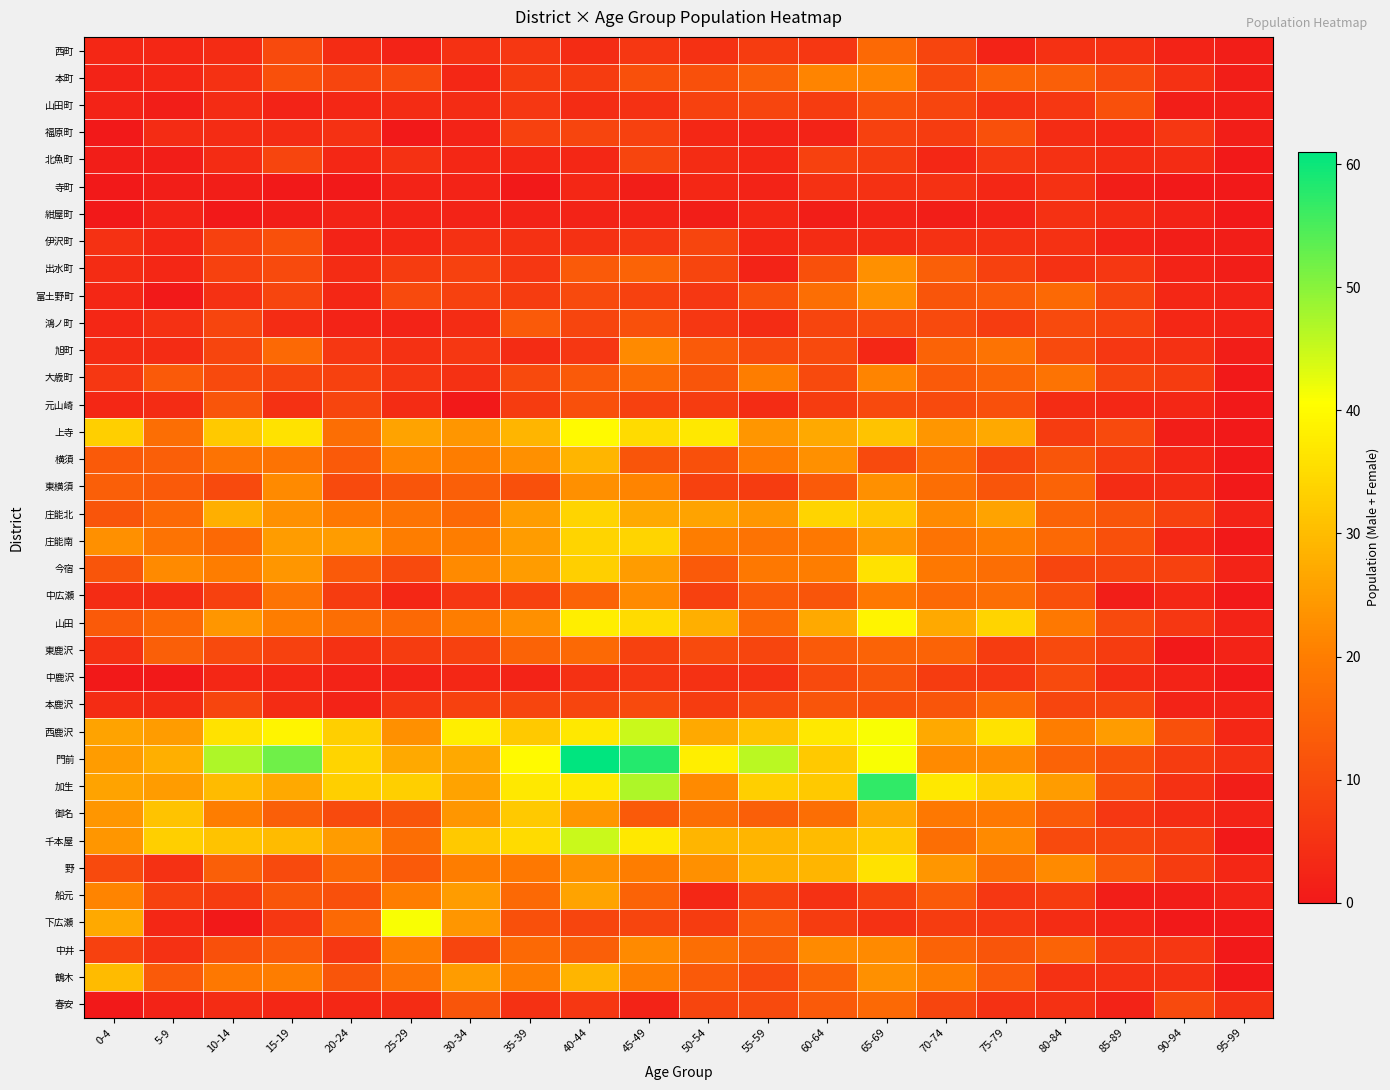

What is the greatest value displayed?

61